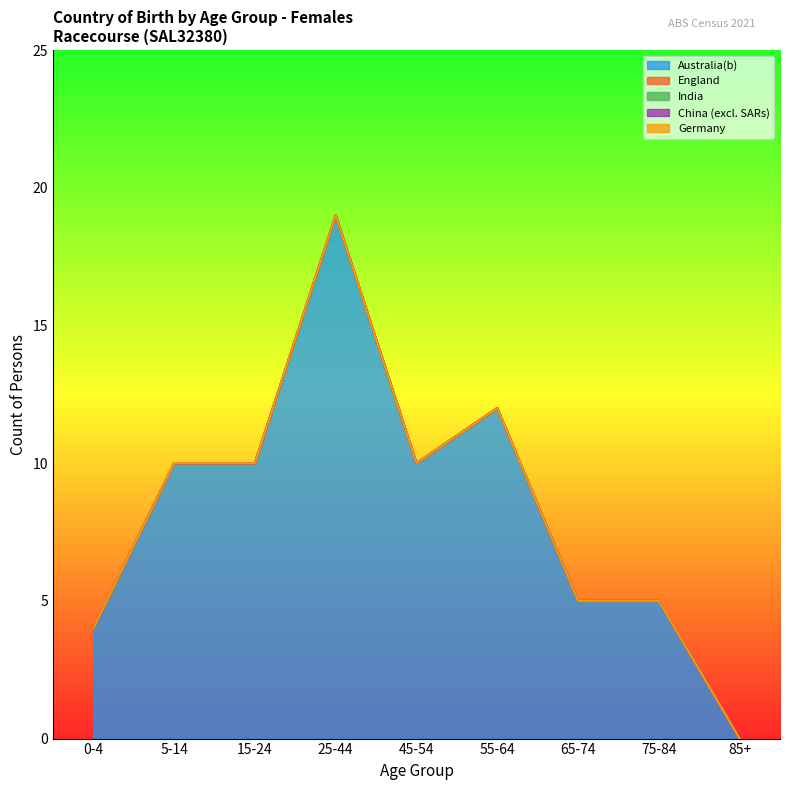

What is the total value across all series at 0-4?

4